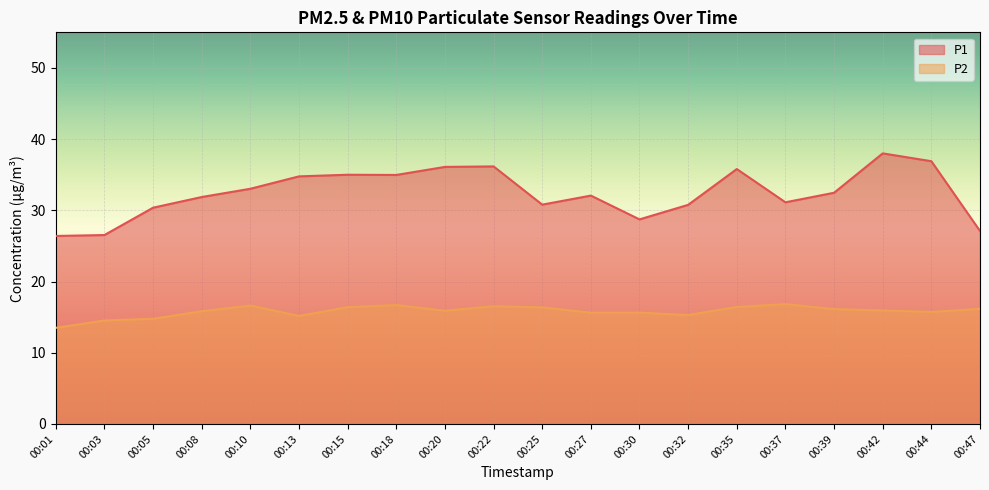

Which series has the largest range (max minus min)?

P1